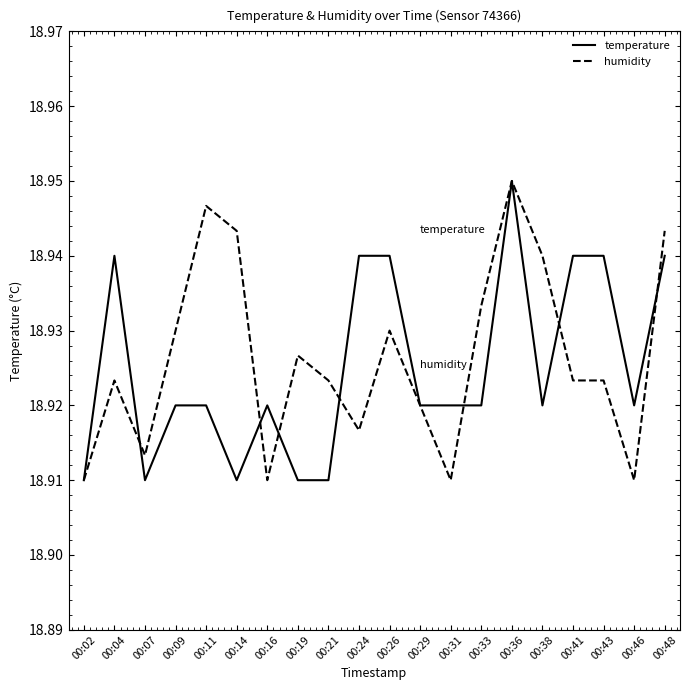

True or false: temperature has a value of 31.2 at 00:38.

False